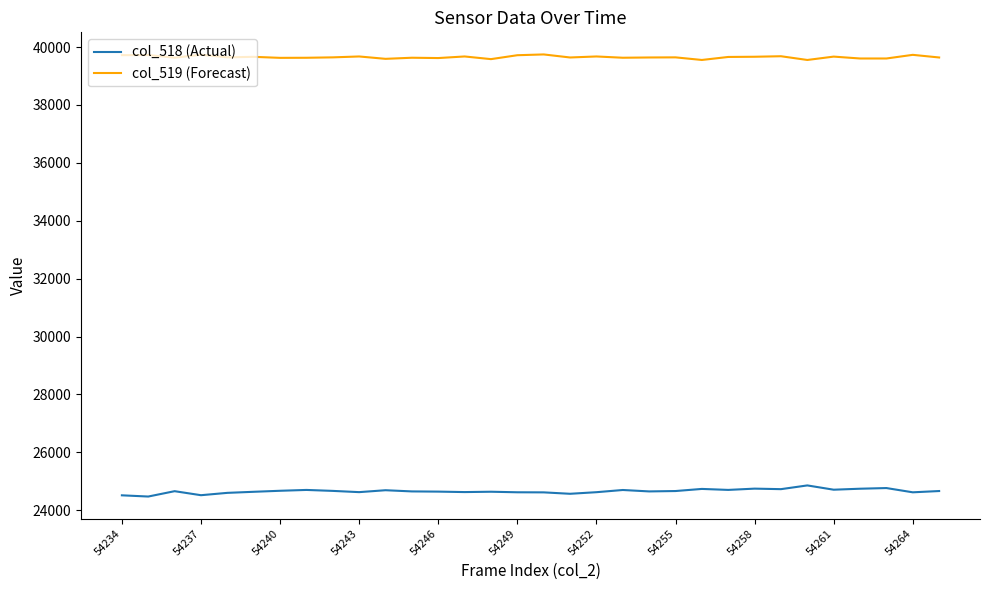

Which series has the largest total across all categories?

col_519 (Forecast)